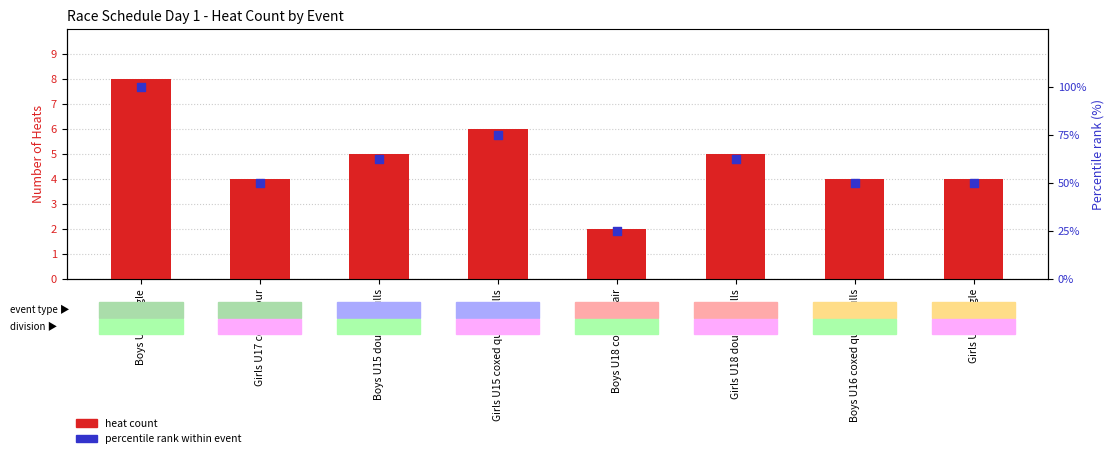

Which series has the largest total across all categories?

percentile rank within event